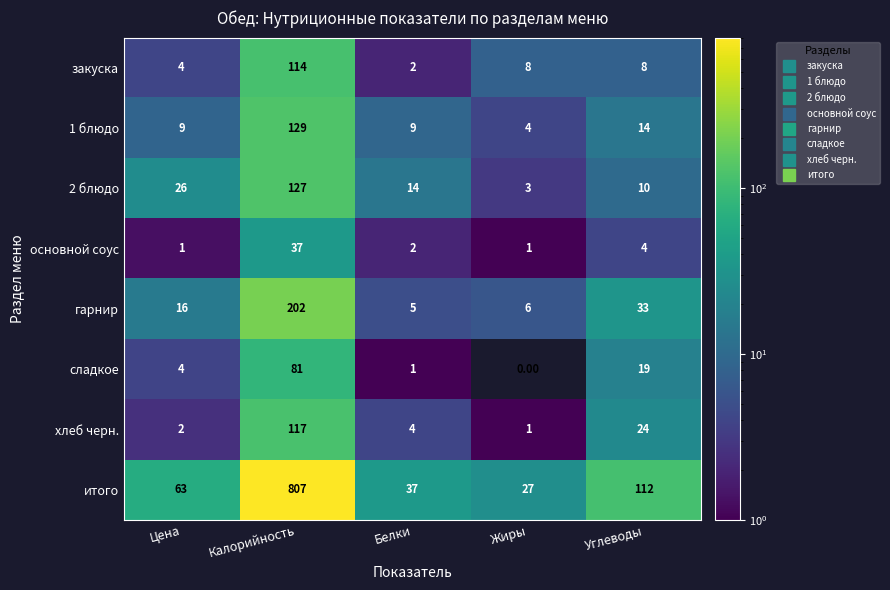

Which series has the largest total across all categories?

итого